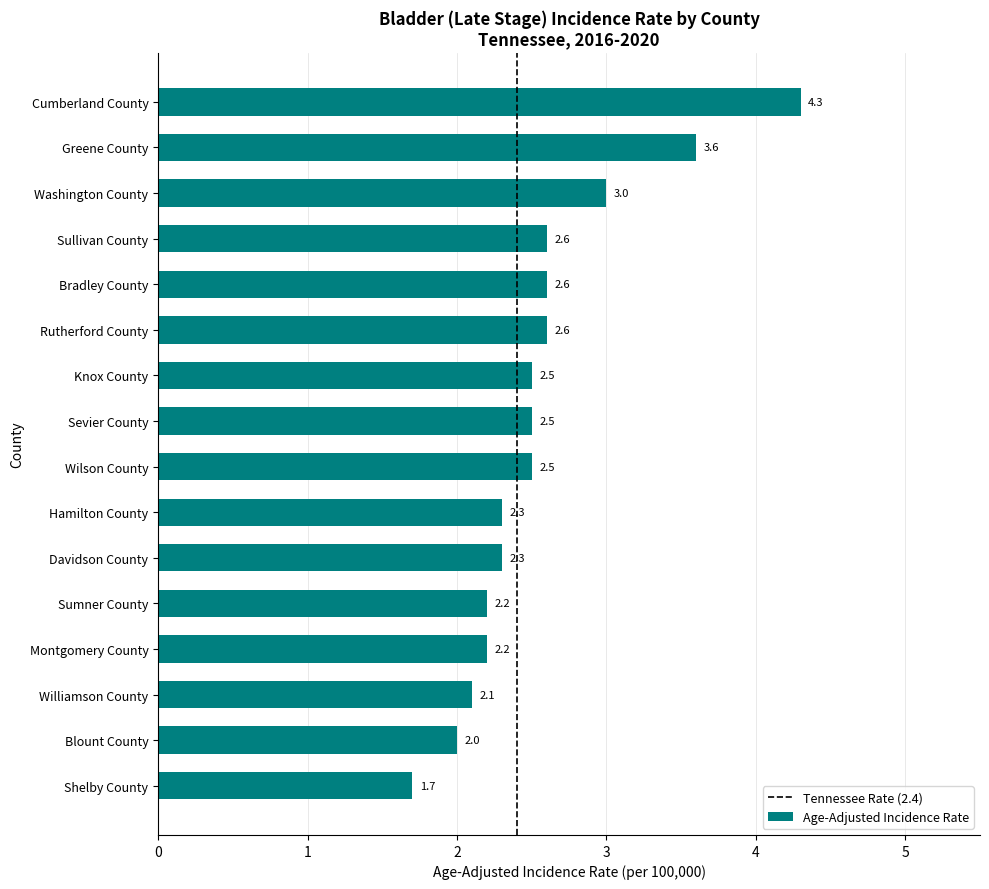

What is the difference between the values at Bradley County and Cumberland County?

1.7